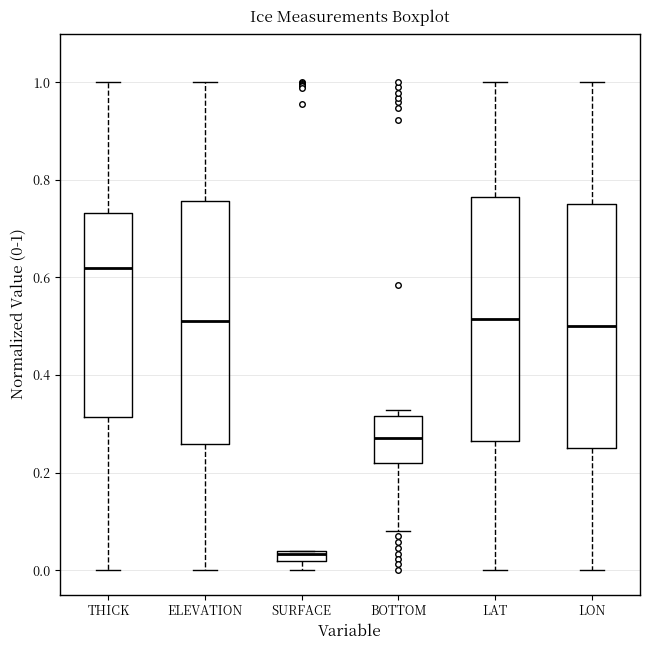

Where is the upper edge of the box for BOTTOM on the y-axis? The values are not printed on the chart, so give them approximately, as read against the axis.

0.32